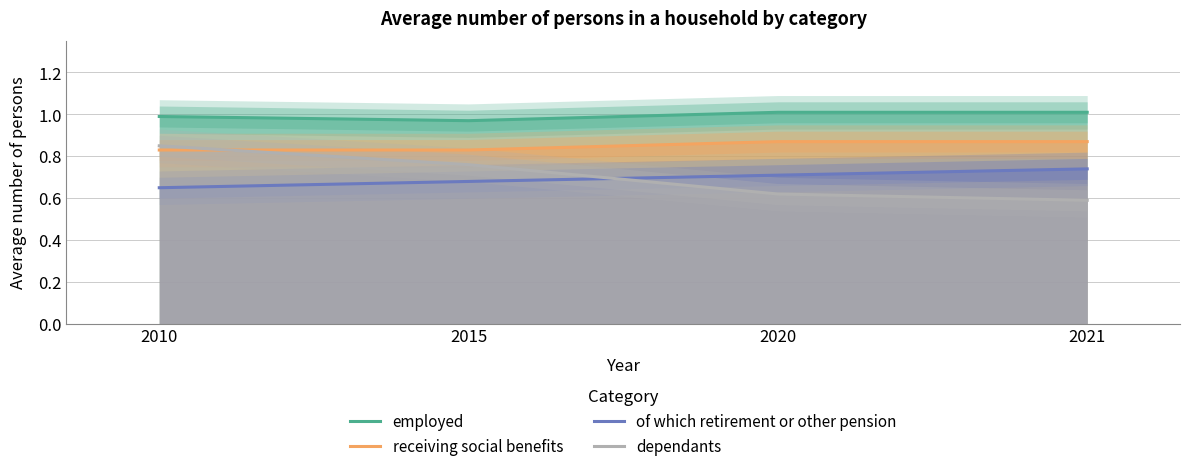

Which series changed the most between 2010 and 2015?

dependants